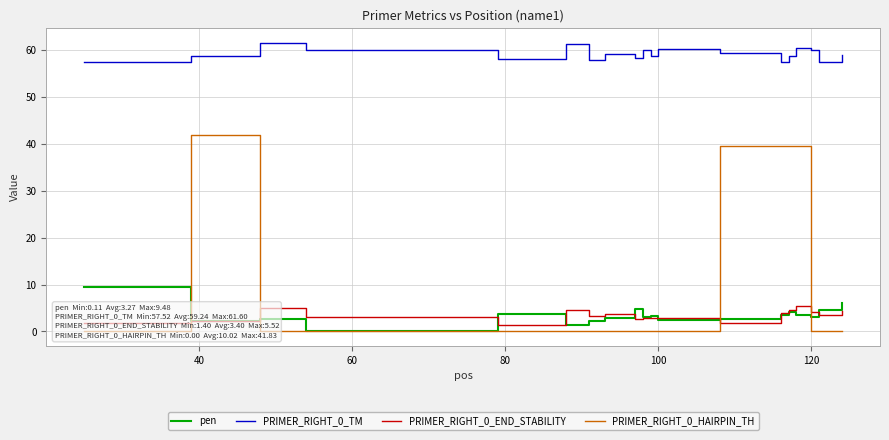

True or false: PRIMER_RIGHT_0_TM and PRIMER_RIGHT_0_END_STABILITY intersect in this chart.

False